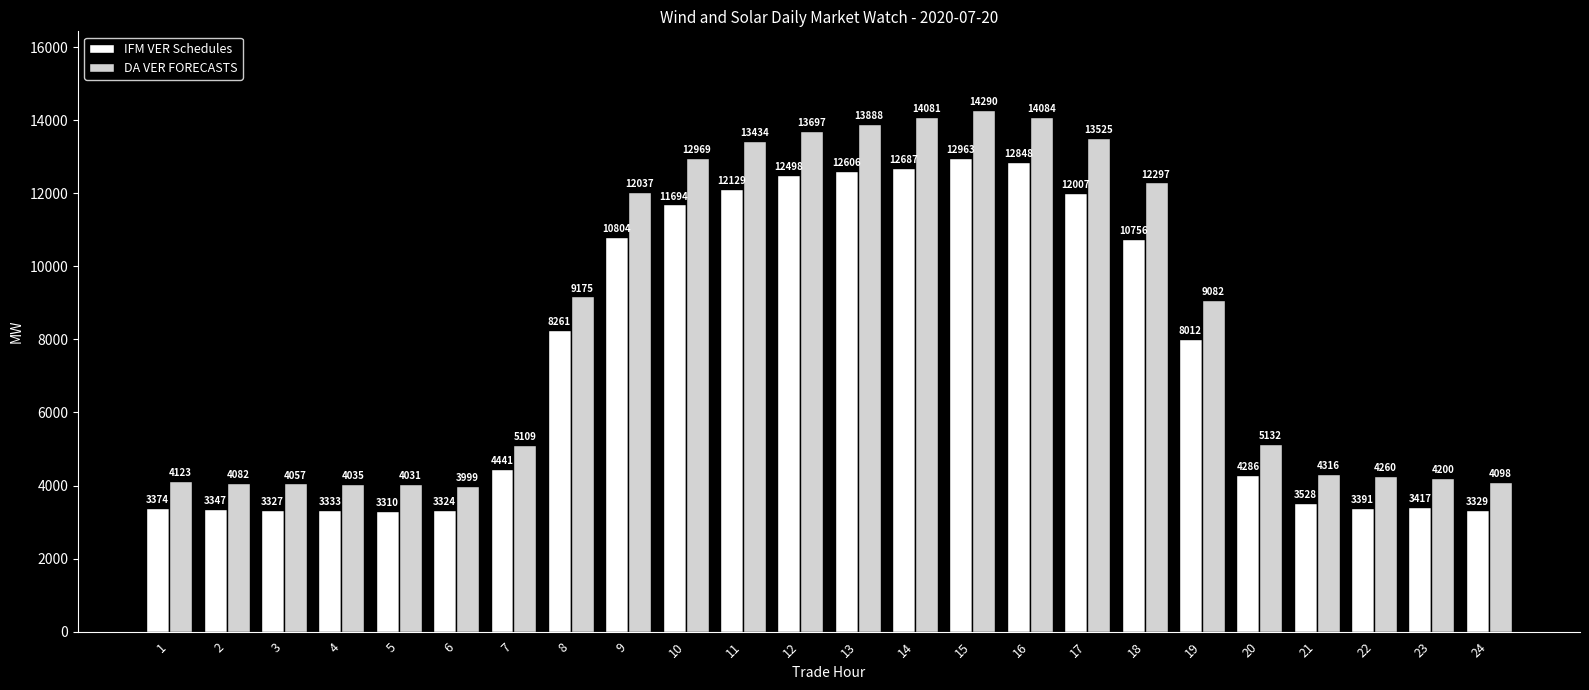

What are all the series names shown in the legend?

IFM VER Schedules, DA VER FORECASTS